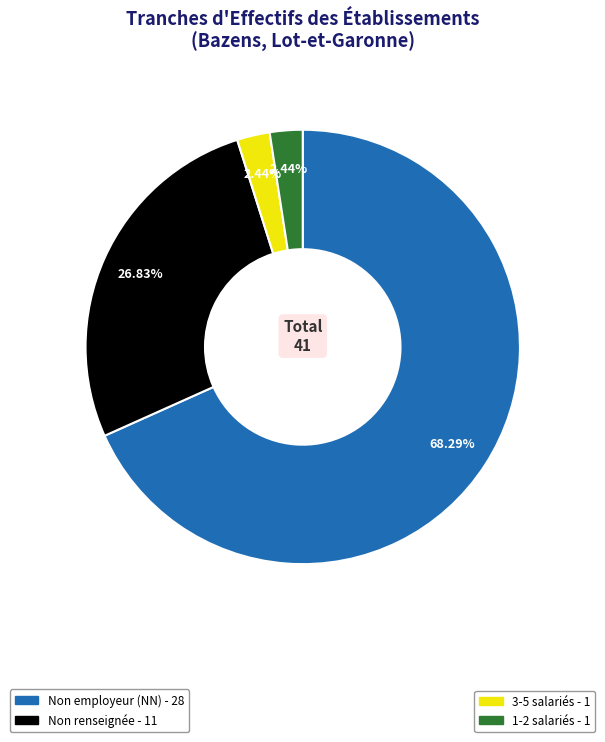

To the nearest percent, what is the average slice percentage?

25%